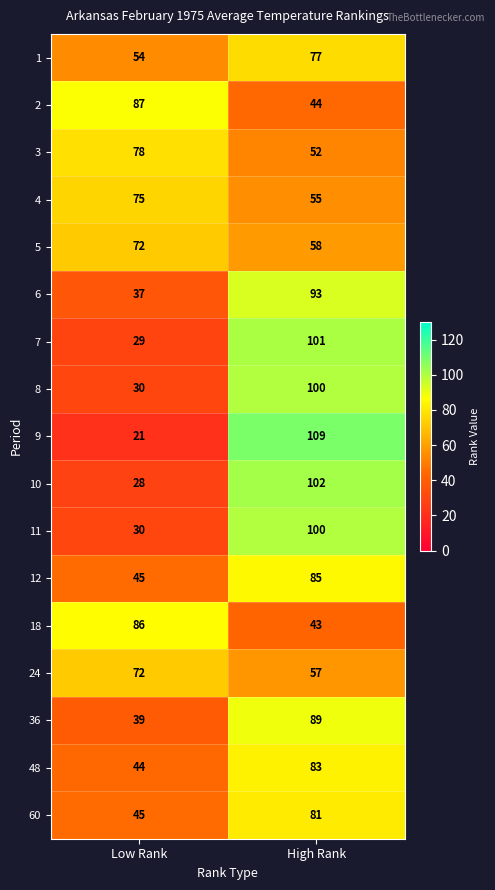

What is the maximum value shown in the chart?

109